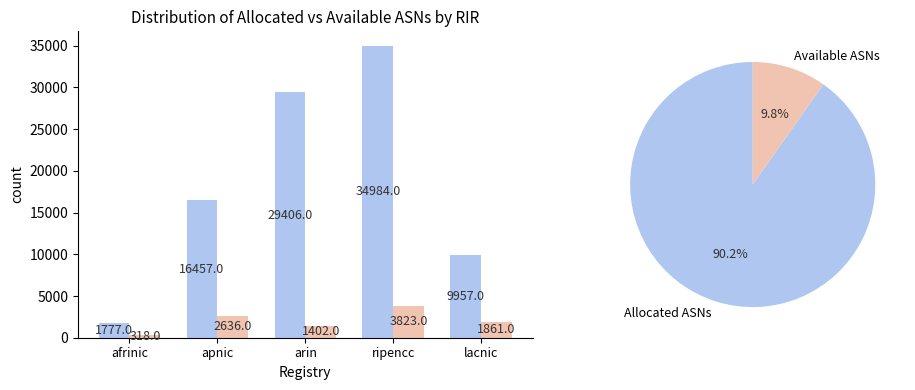

Is the value of Available ASNs at lacnic greater than the value of Allocated ASNs at arin?

No